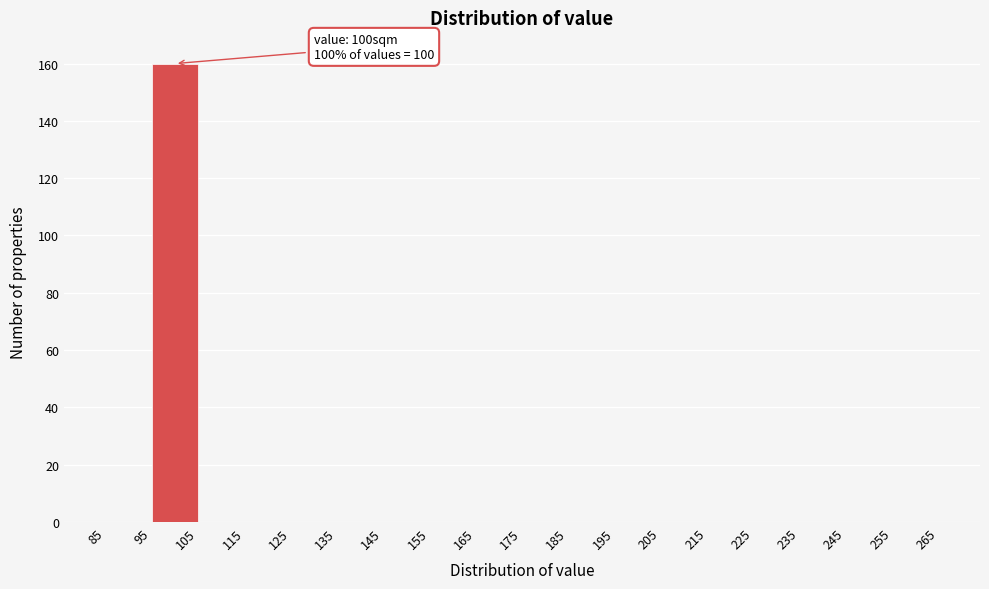

Over which range of the x-axis is the bar tallest?

95 to 105